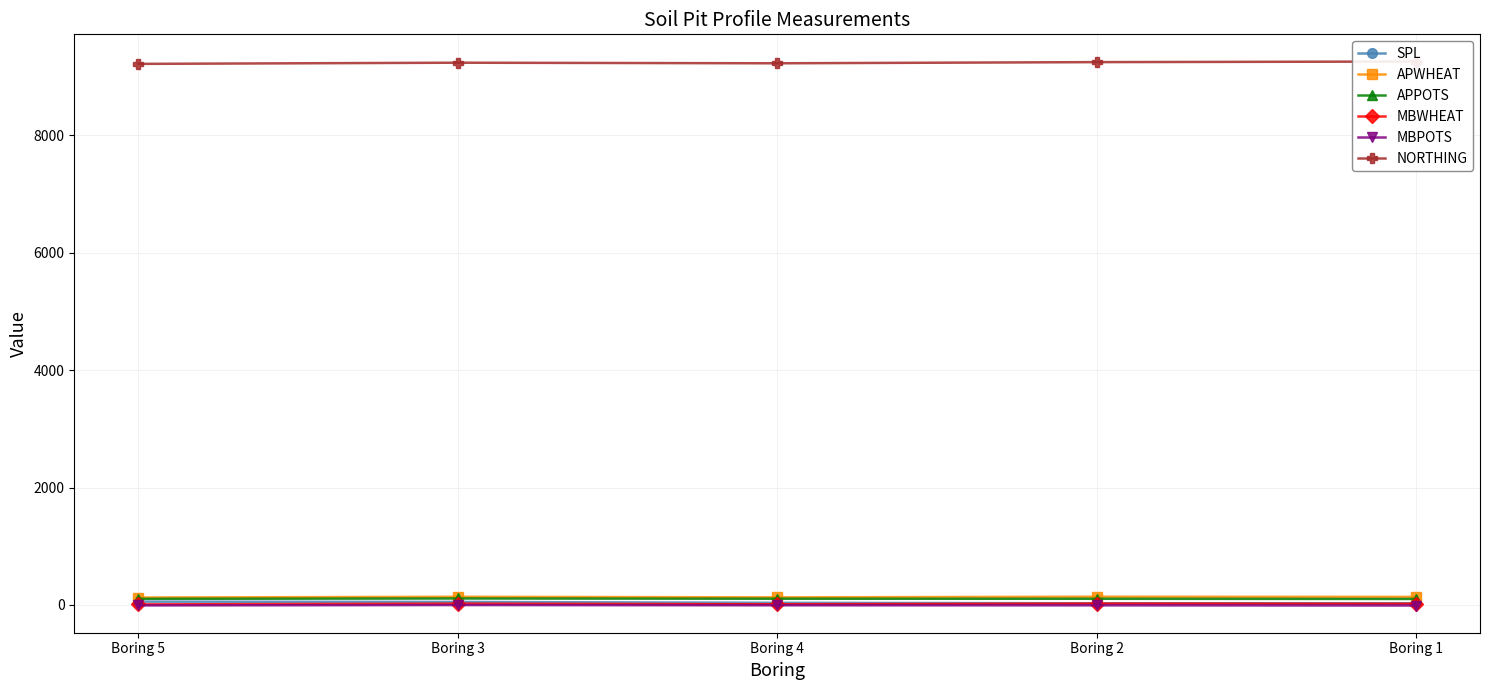

What is the smallest value displayed?

-11